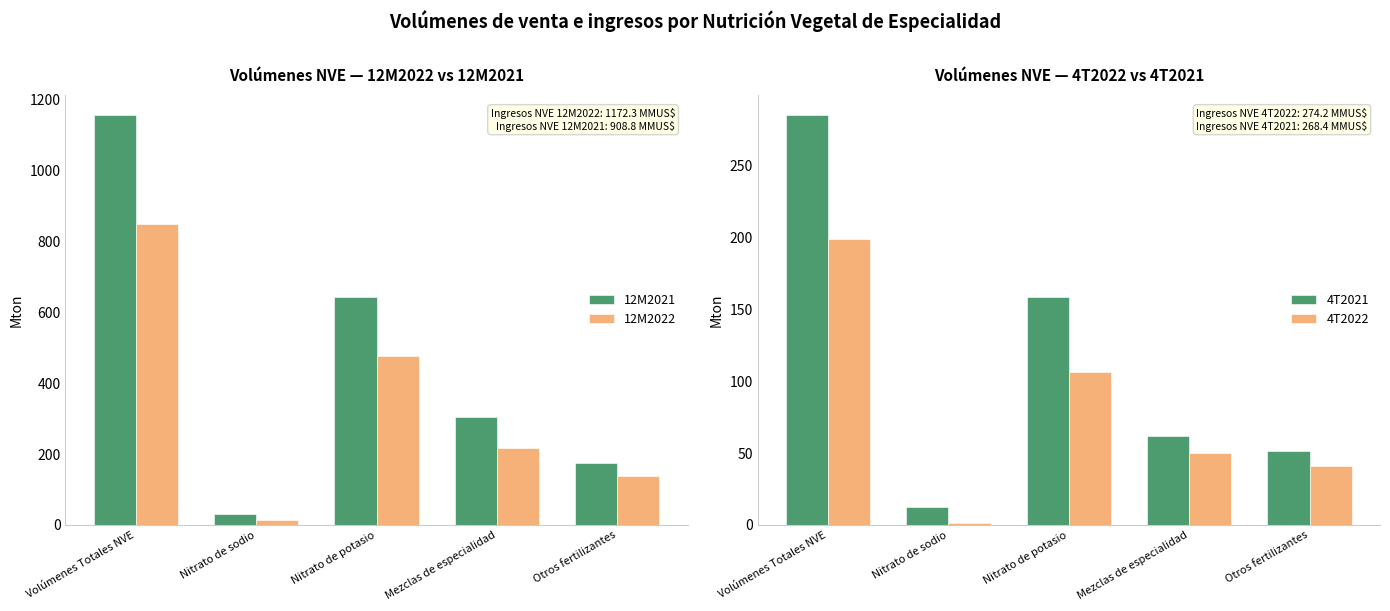

What is the sum of the 4T2022 values at Nitrato de sodio and Otros fertilizantes?

42.6